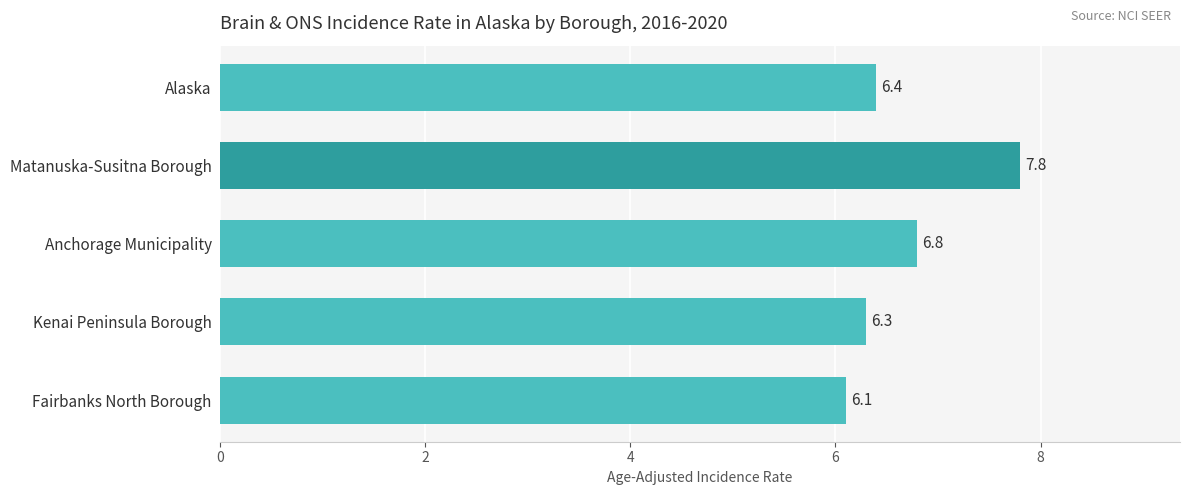

Between Fairbanks North Borough and Kenai Peninsula Borough, which is larger?

Kenai Peninsula Borough